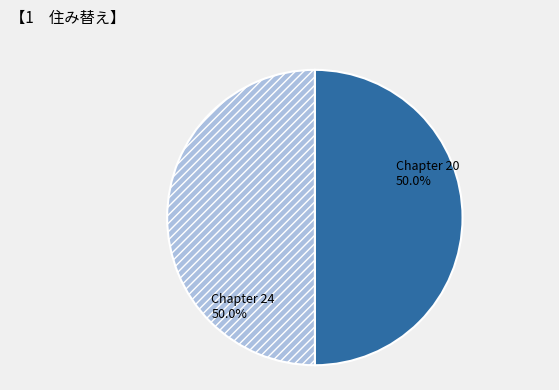

To the nearest percent, what portion does Chapter 20 represent?

50%